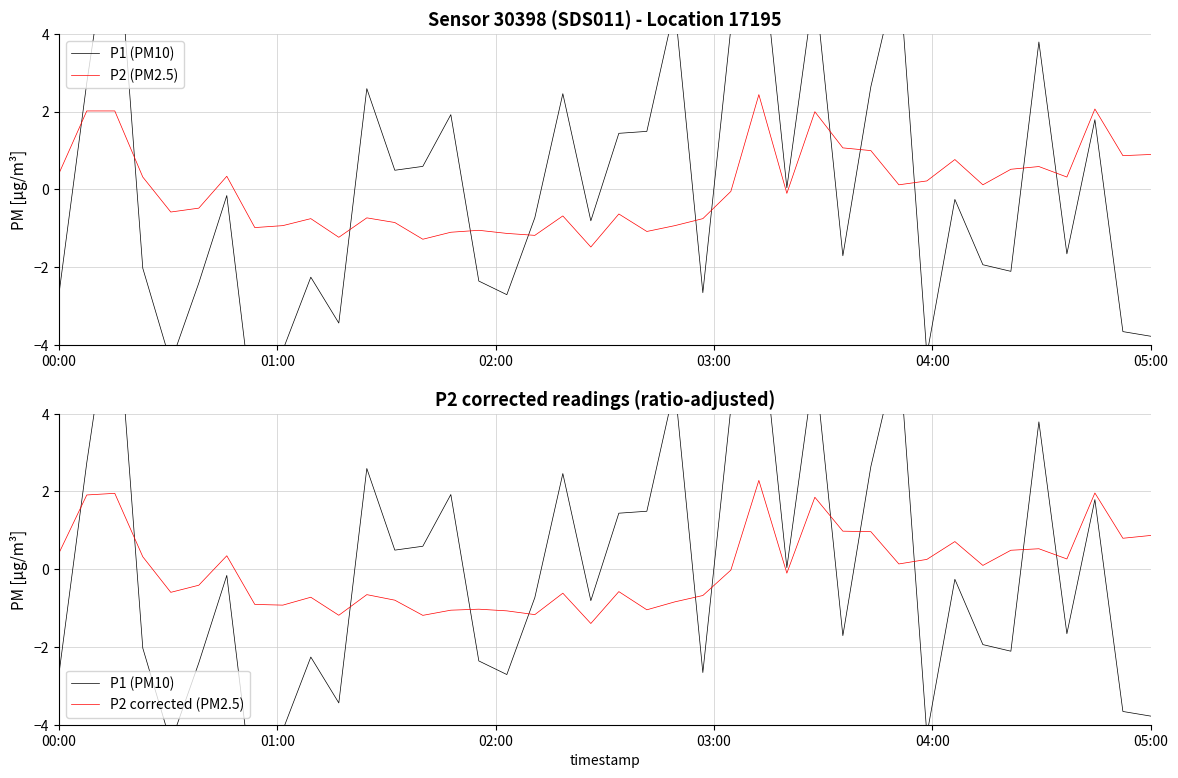

What is the value of the P2 point at the 11th from the left?

-1.2